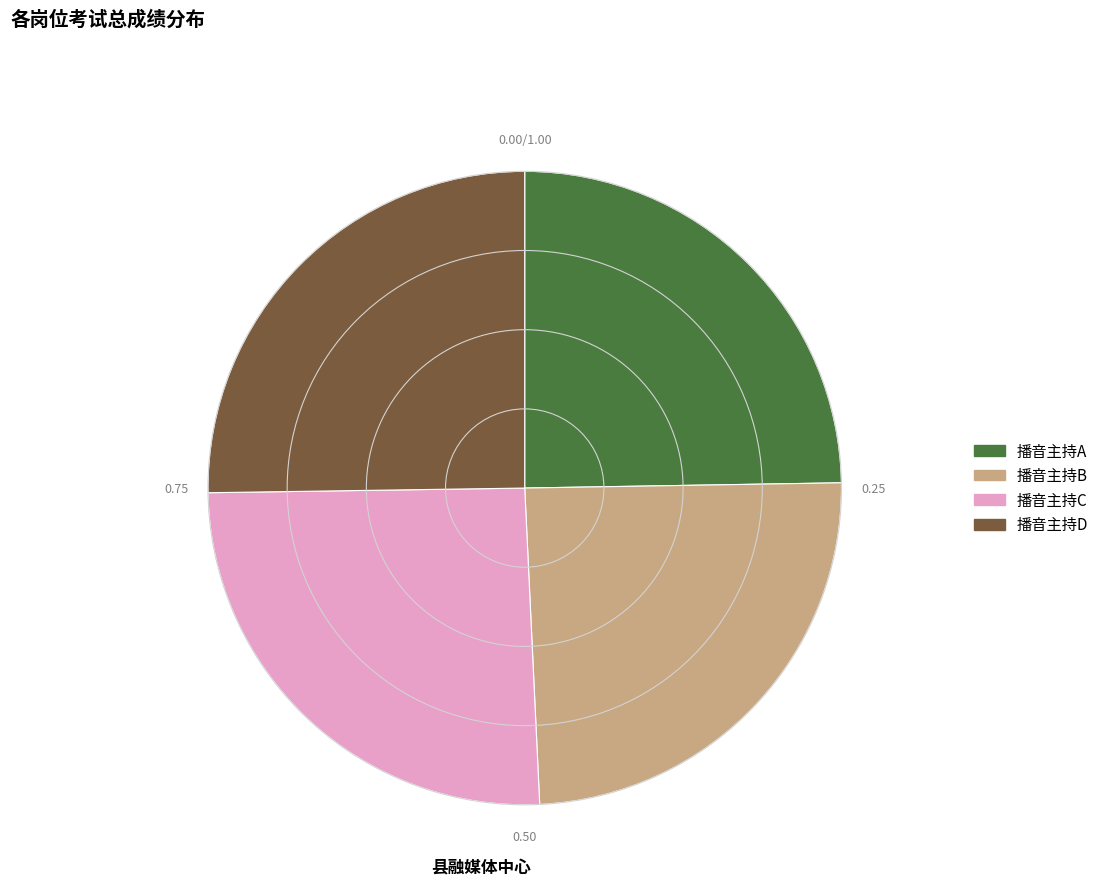

Is there any slice that represents more than half of the pie?

No